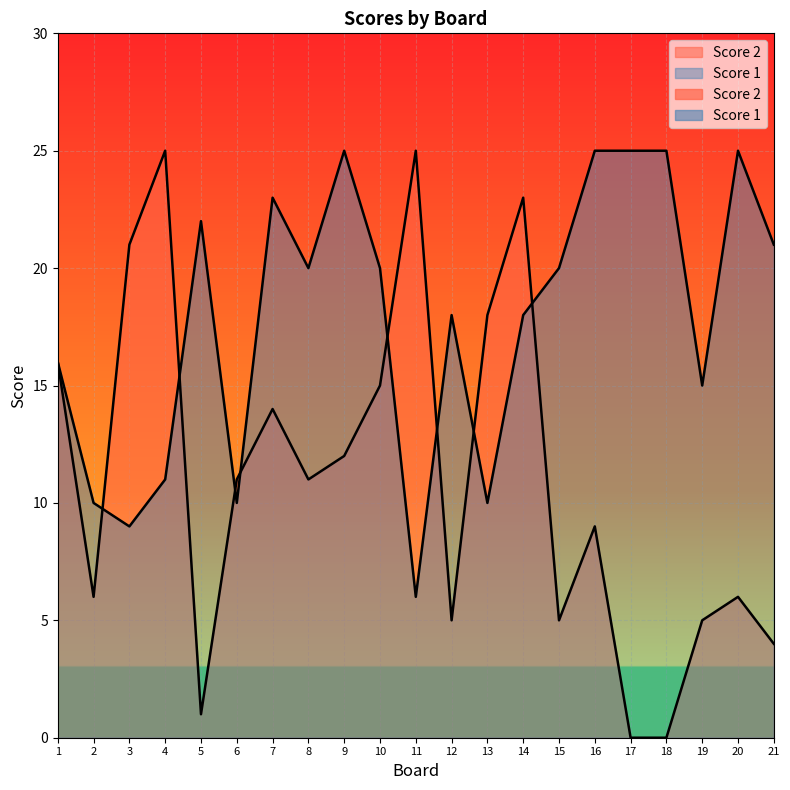

At how many categories does at least one series exceed 0?

21